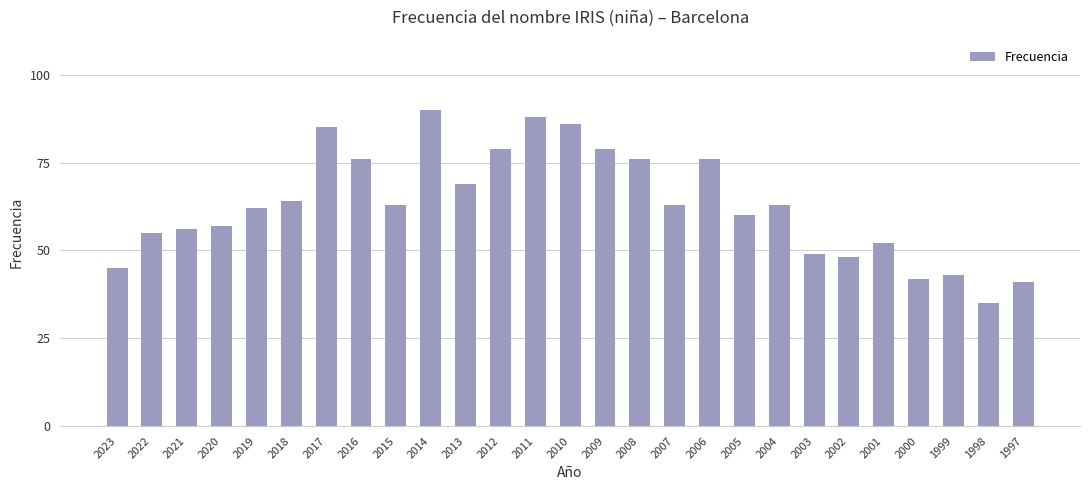

What is the greatest value displayed?

90